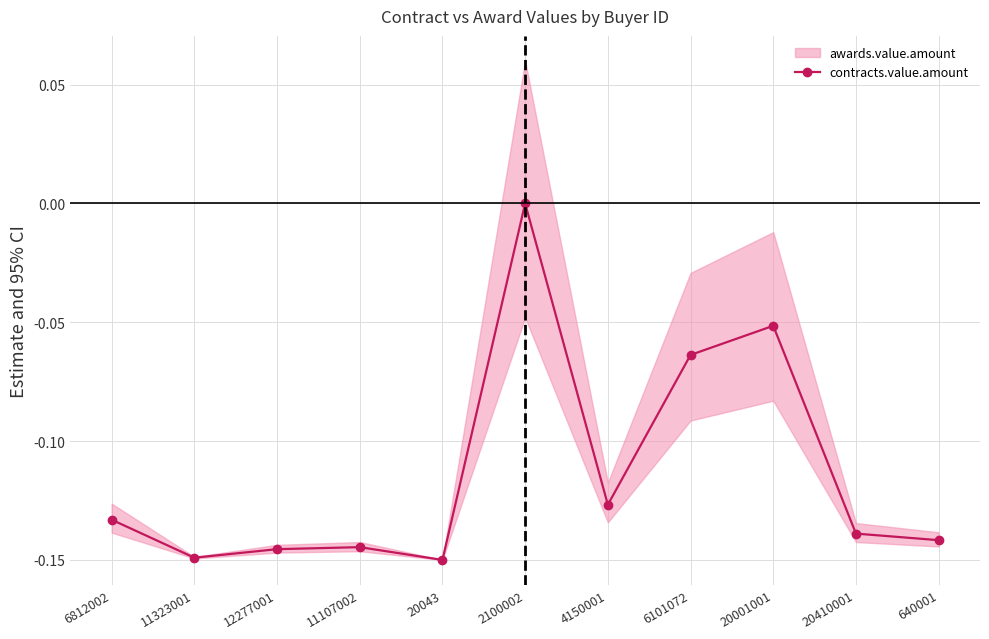

What is the change in value from 2100002 to 20001001?

-0.1